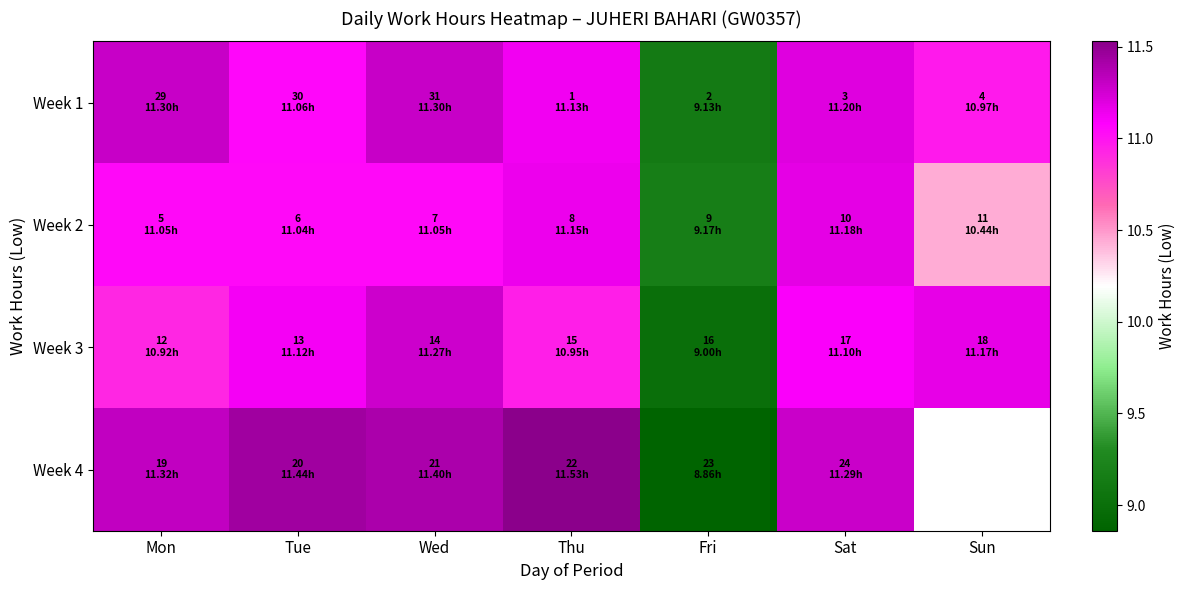

How many distinct data groups are displayed?

4